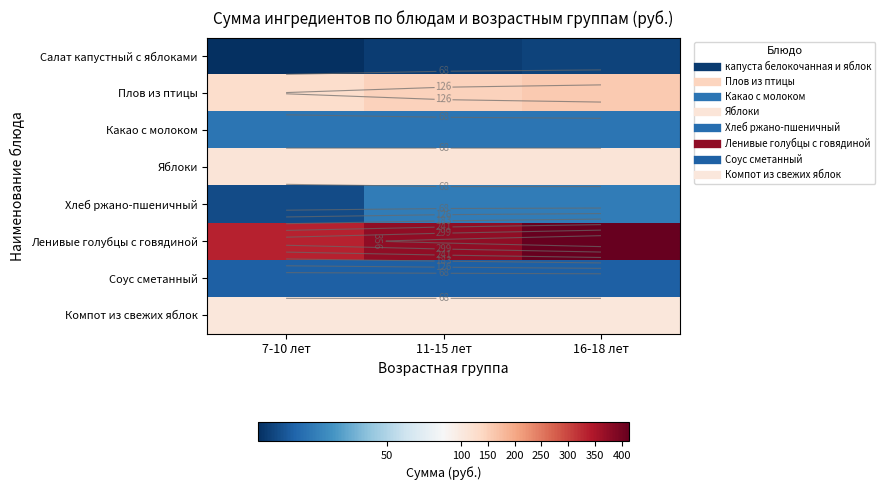

Which series changed the most between 7-10 лет and 11-15 лет?

Ленивые голубцы с говядиной